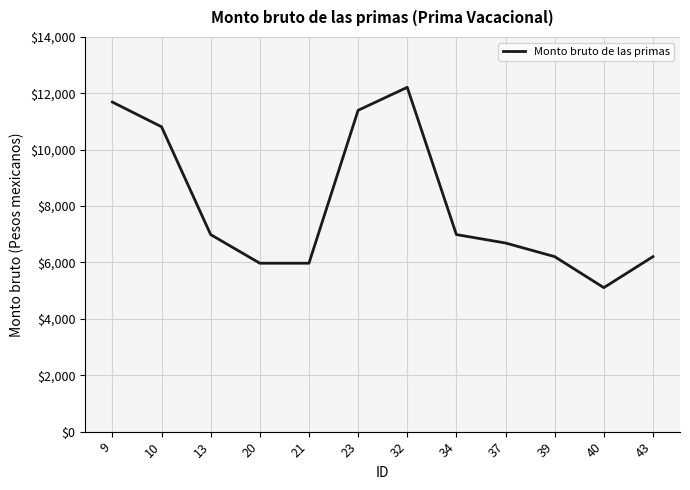

The value at 21 is 9687.7. True or false?

False